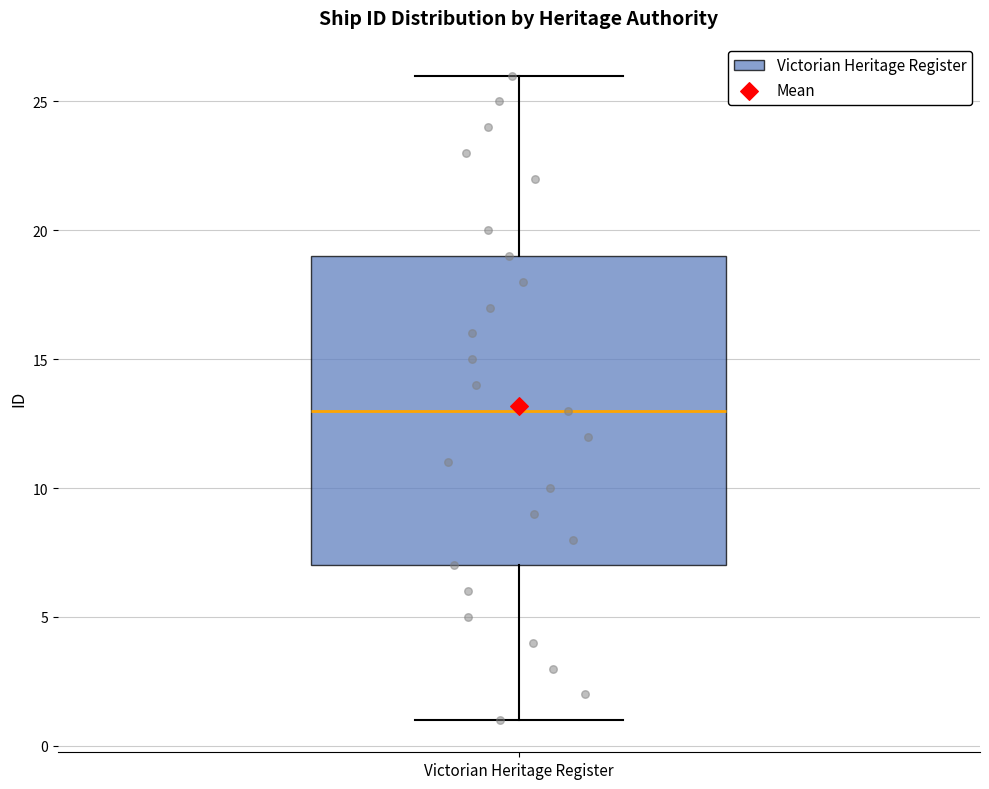

Read this box plot against the y-axis: the position of the median line, the range covered by the box, and the ends of both whiskers. The values are not printed on the chart, so give them approximately, as read against the axis.

median 13, box 7 to 19, whiskers 1 to 26